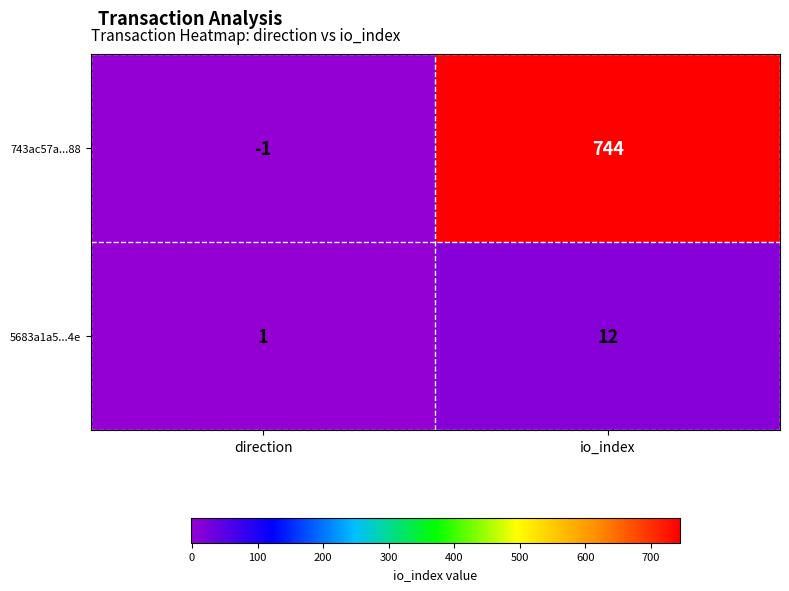

Rank the series by their average value, from highest to lowest.

743ac57a...88, 5683a1a5...4e